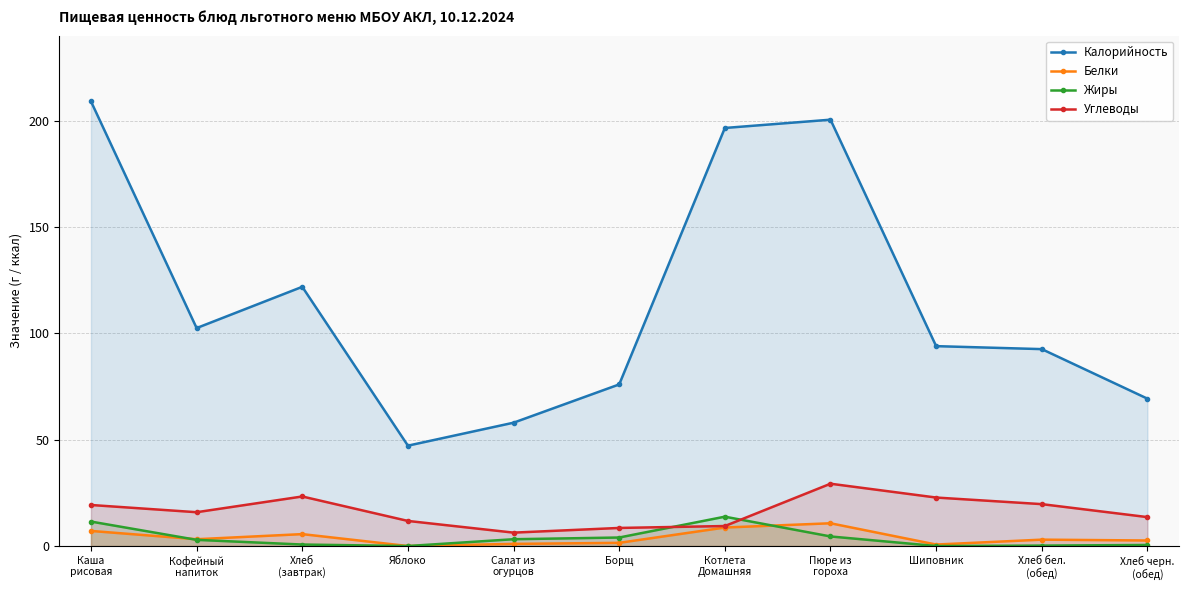

What is the sum of all Углеводы values?

179.9